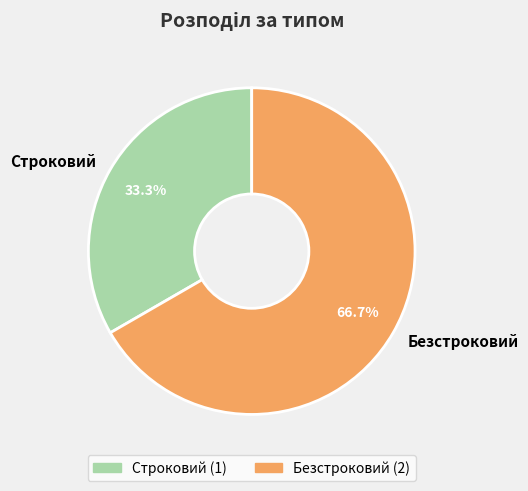

What percentage is the Строковий slice, to the nearest percent?

33%